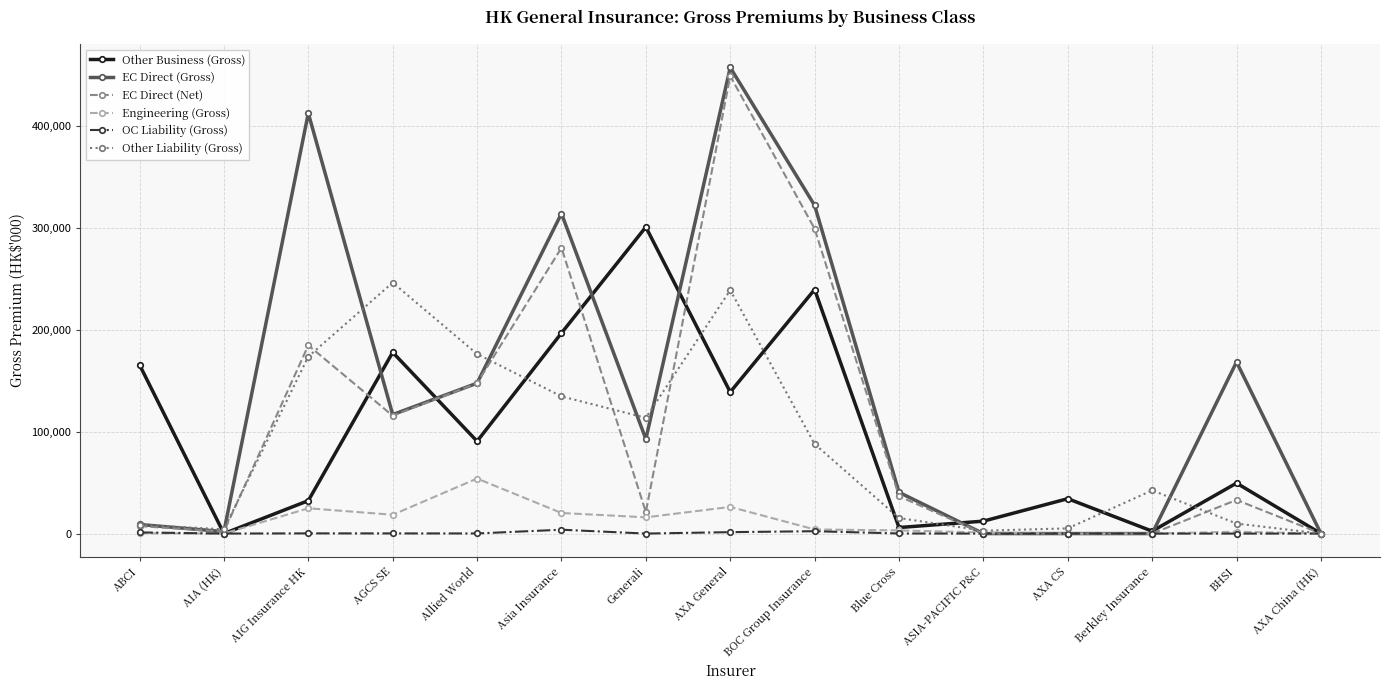

Between ASIA-PACIFIC P&C and AXA CS, which series saw the biggest shift?

Other Business (Gross)